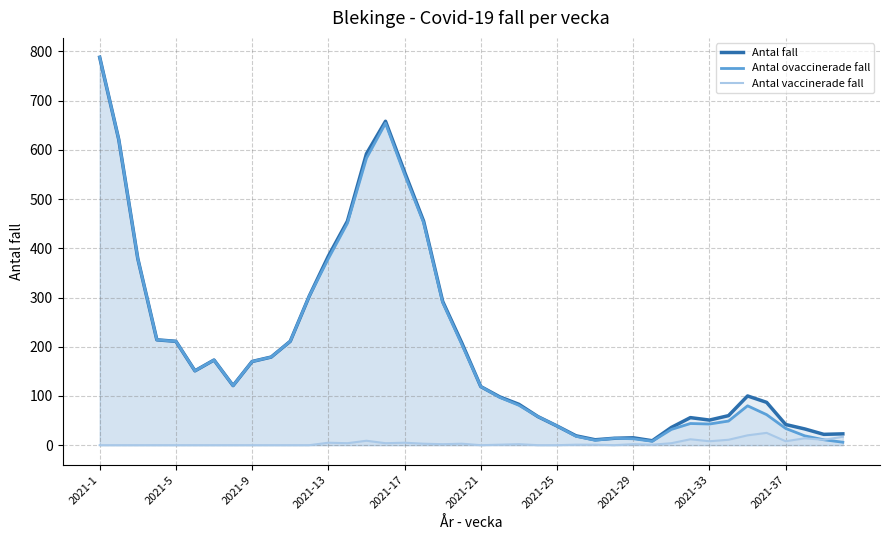

What is the value of the Antal fall point at the 22nd from the left?

98